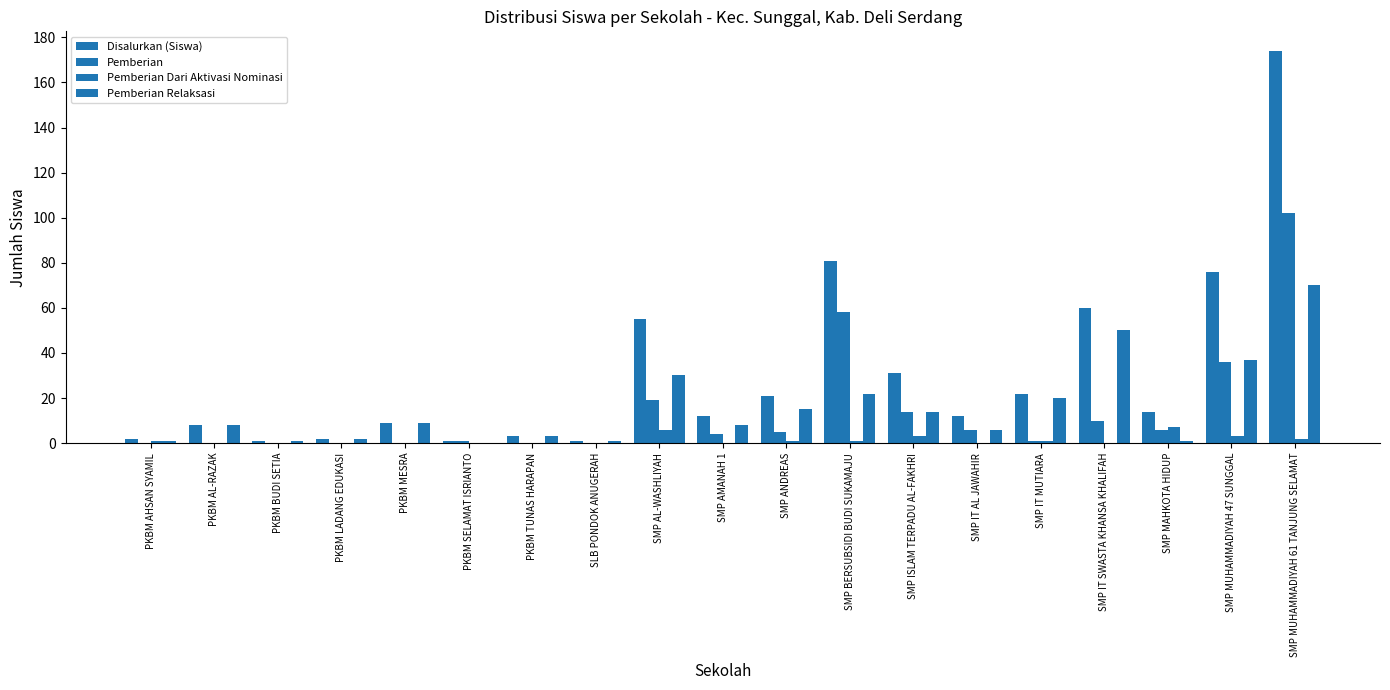

What is the value of the Pemberian bar at the 18th from the left?

36